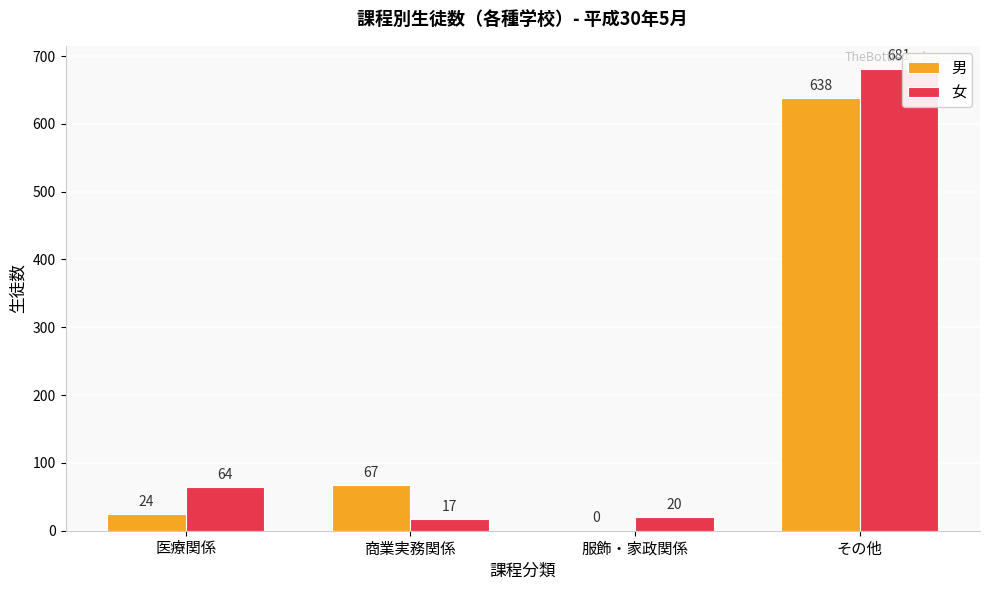

The 女 series shows 64 at 医療関係. True or false?

True